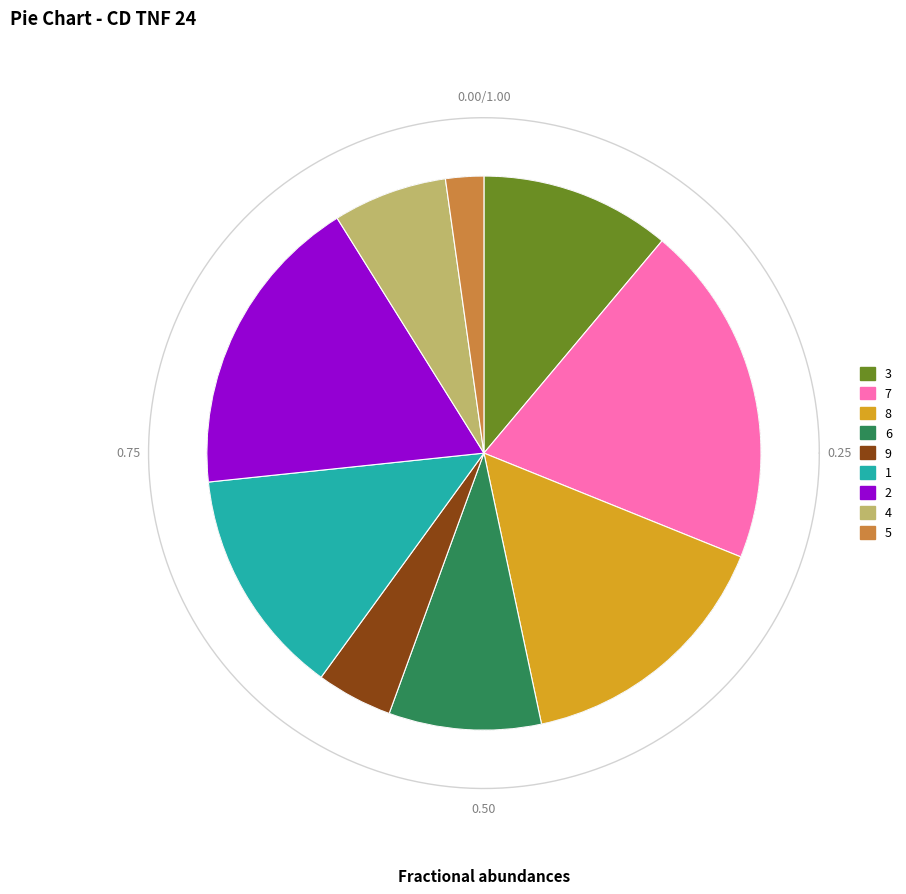

To the nearest percent, what portion does 2 represent?

18%